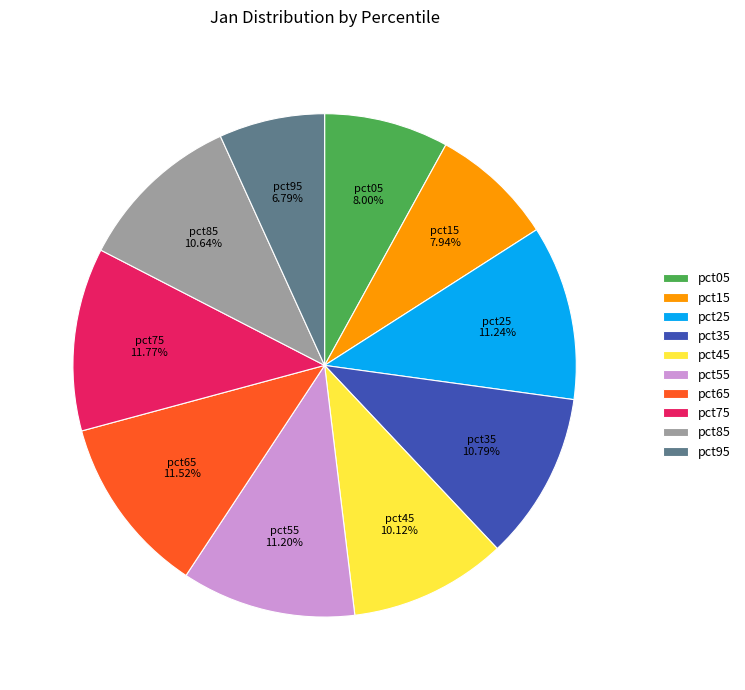

To the nearest percent, what percentage of the pie is pct55?

11%